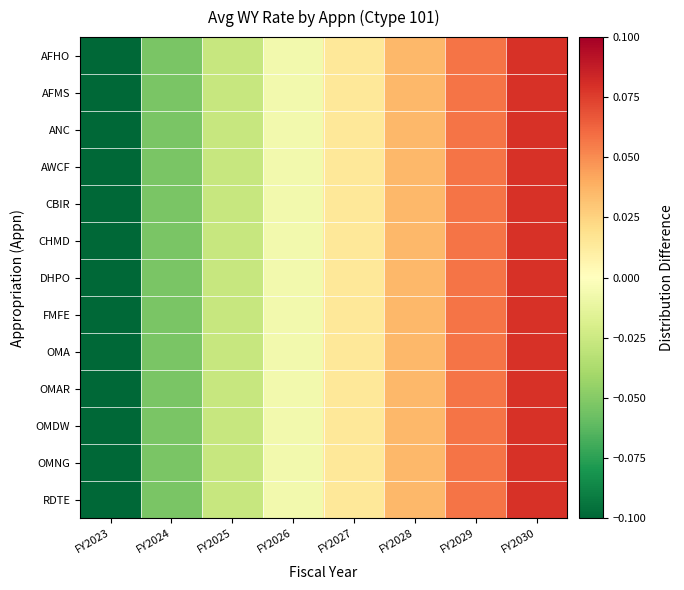

At how many categories does at least one series exceed 0?

4